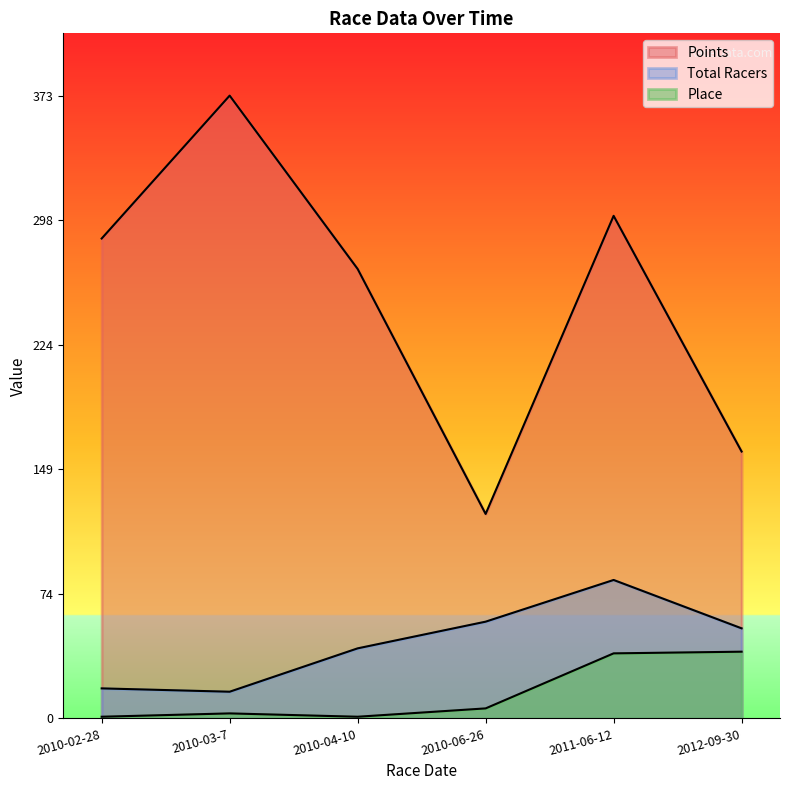

What is the difference between the maximum and minimum values in the Place series?

39.0